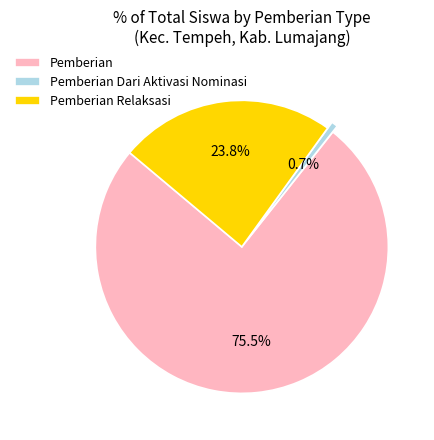

Is Pemberian the majority of the pie?

Yes